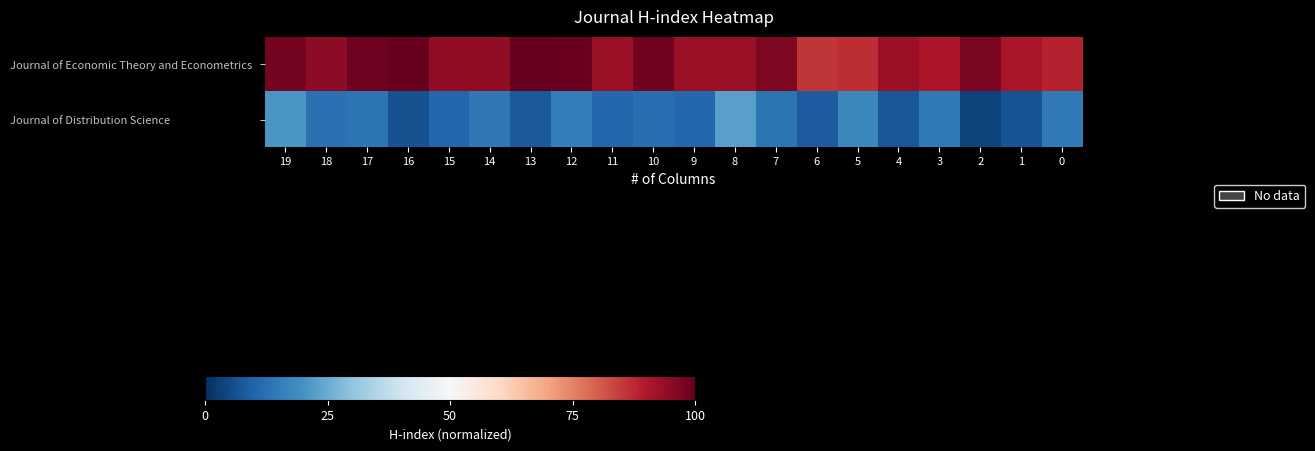

Which series has the largest range (max minus min)?

Journal of Distribution Science